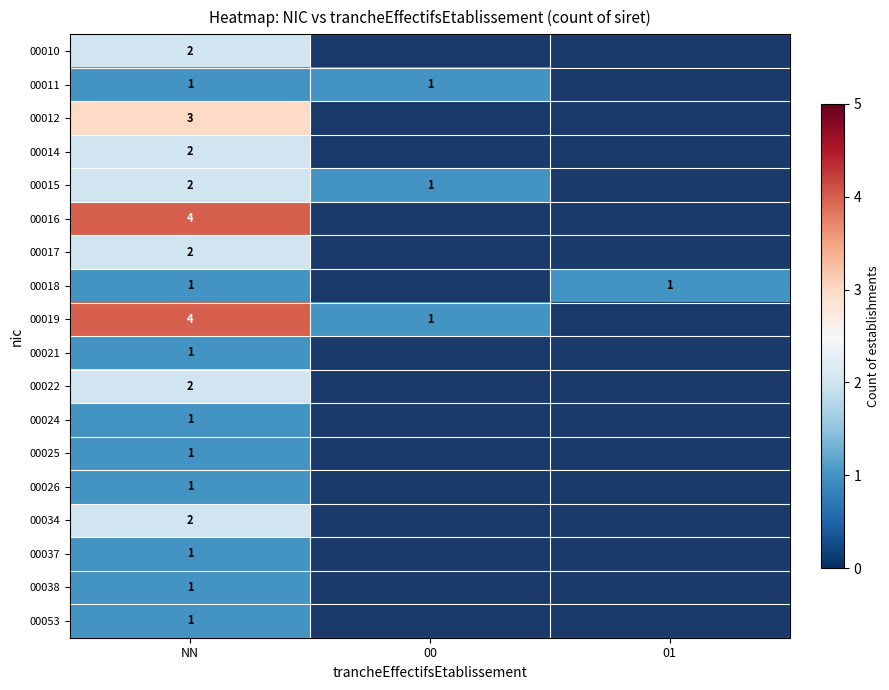

What is the greatest value displayed?

4.0